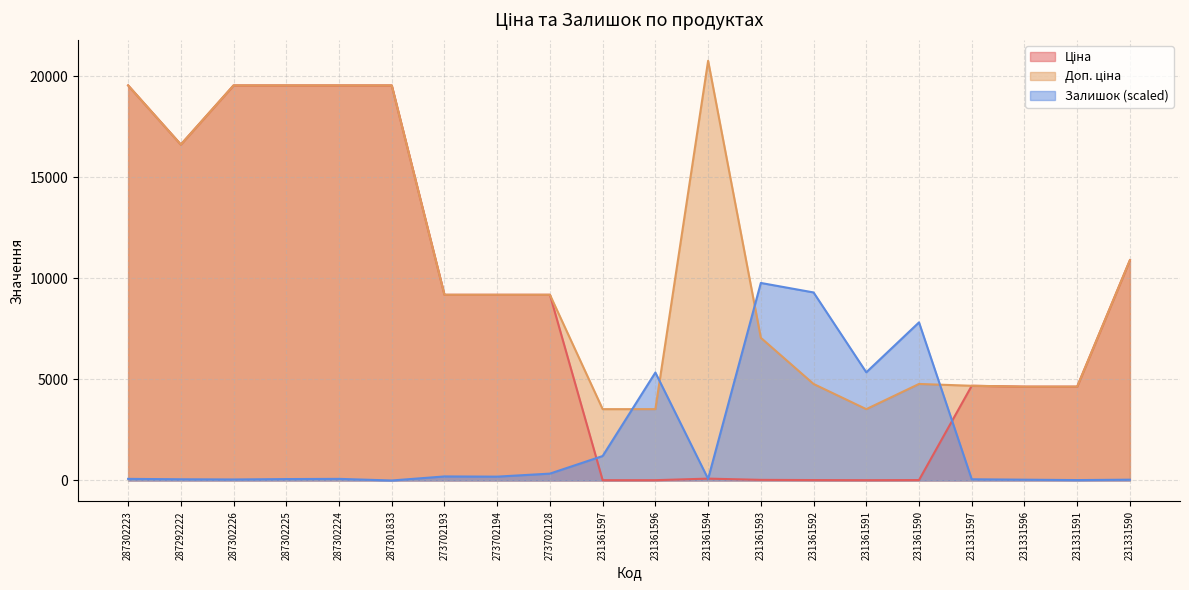

Between 231331597 and 231361591, which is larger?

231331597